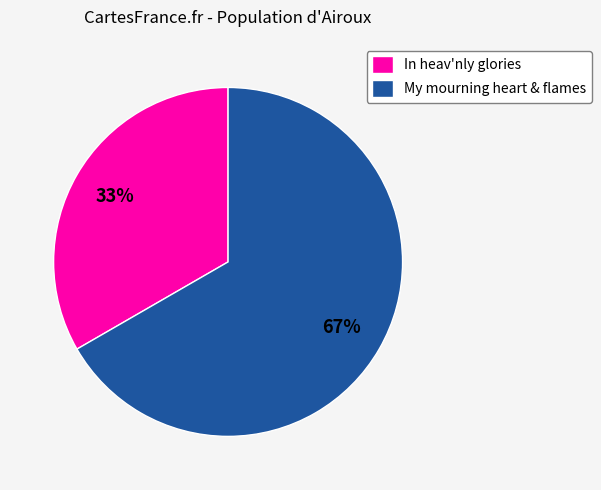

How many slices are in this pie chart?

2